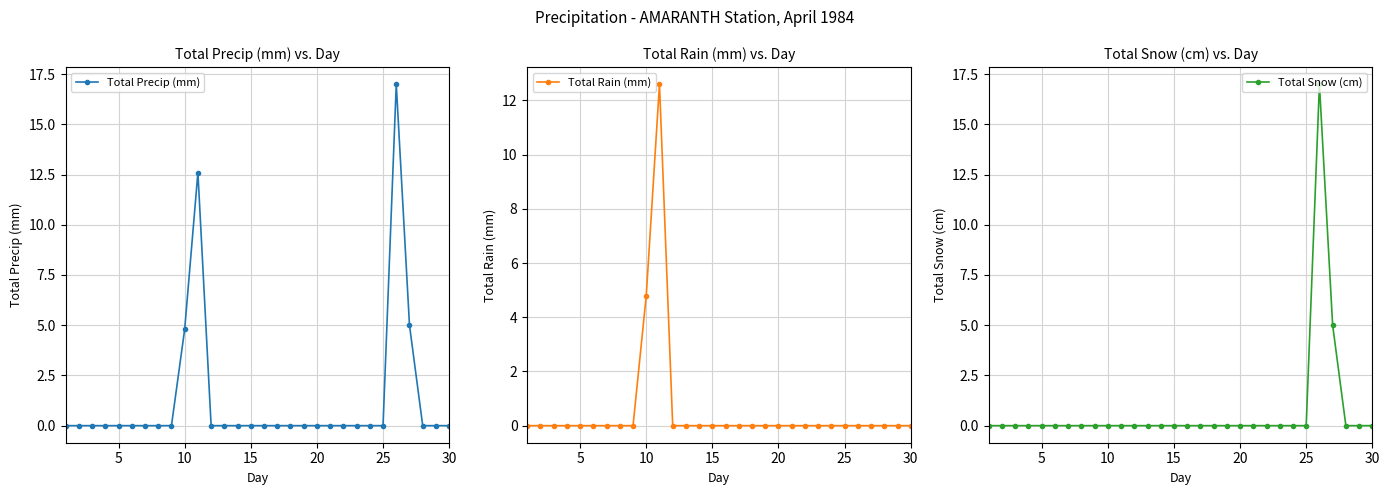

Reading right to left, what are all the values shown in this chart?

Total Precip (mm): 0.0	0.0	0.0	5.0	17.0	0.0	0.0	0.0	0.0	0.0	0.0	0.0	0.0	0.0	0.0	0.0	0.0	0.0	0.0	12.6	4.8	0.0	0.0	0.0	0.0	0.0	0.0	0.0	0.0	0.0
Total Rain (mm): 0.0	0.0	0.0	0.0	0.0	0.0	0.0	0.0	0.0	0.0	0.0	0.0	0.0	0.0	0.0	0.0	0.0	0.0	0.0	12.6	4.8	0.0	0.0	0.0	0.0	0.0	0.0	0.0	0.0	0.0
Total Snow (cm): 0.0	0.0	0.0	5.0	17.0	0.0	0.0	0.0	0.0	0.0	0.0	0.0	0.0	0.0	0.0	0.0	0.0	0.0	0.0	0.0	0.0	0.0	0.0	0.0	0.0	0.0	0.0	0.0	0.0	0.0